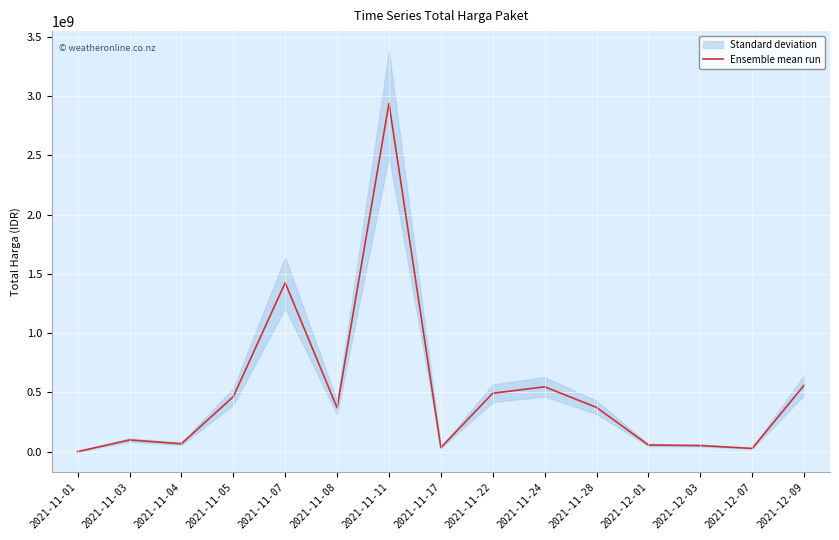

True or false: the data has more than 0 interior local peaks.

True